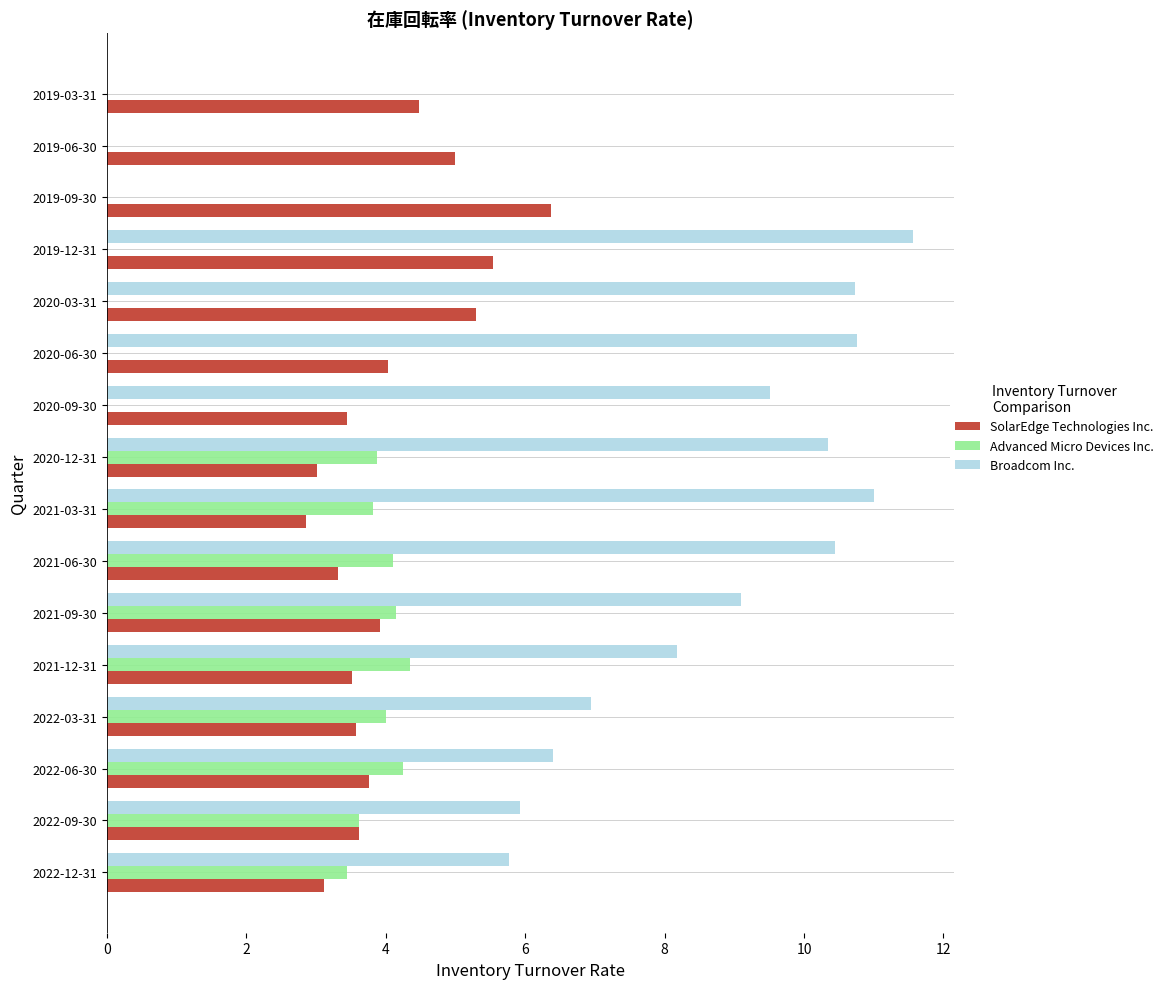

Which label corresponds to the largest value in the chart?

2019-12-31